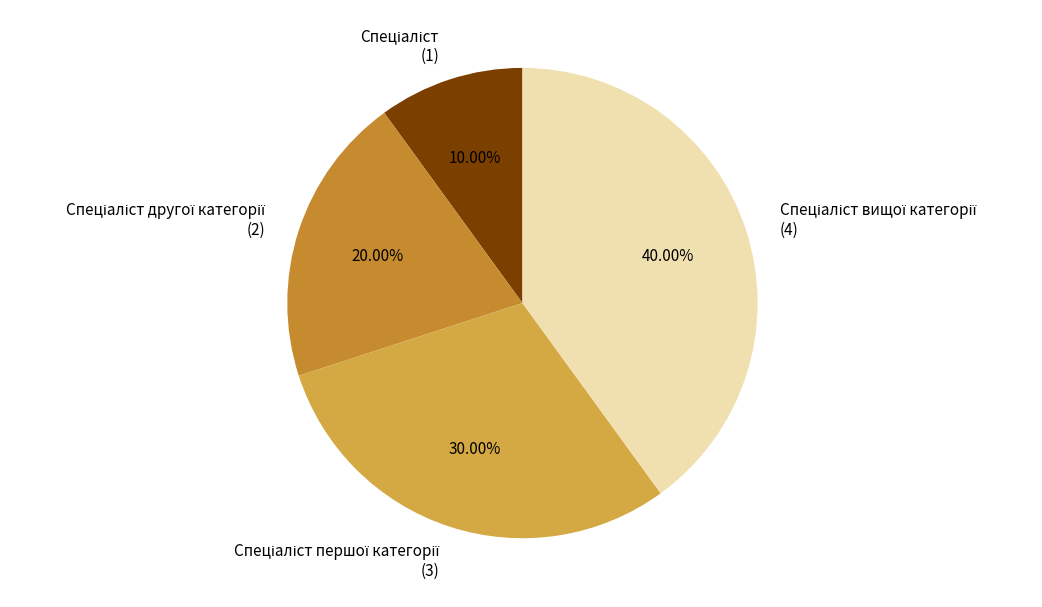

Is there any slice that represents more than half of the pie?

No